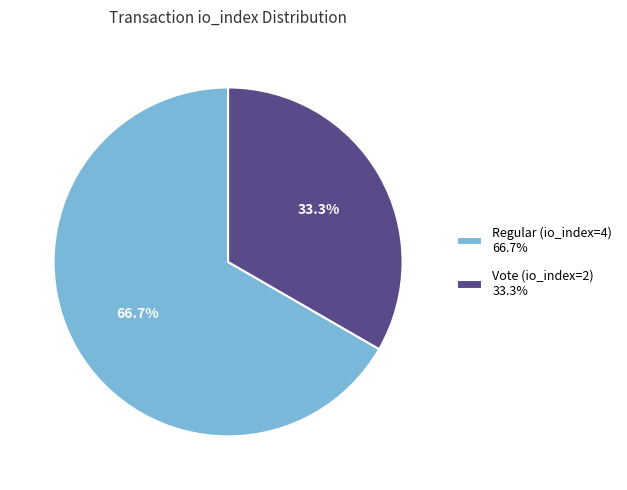

Combined, do Regular (io_index=4) and Vote (io_index=2) account for over 50%?

Yes